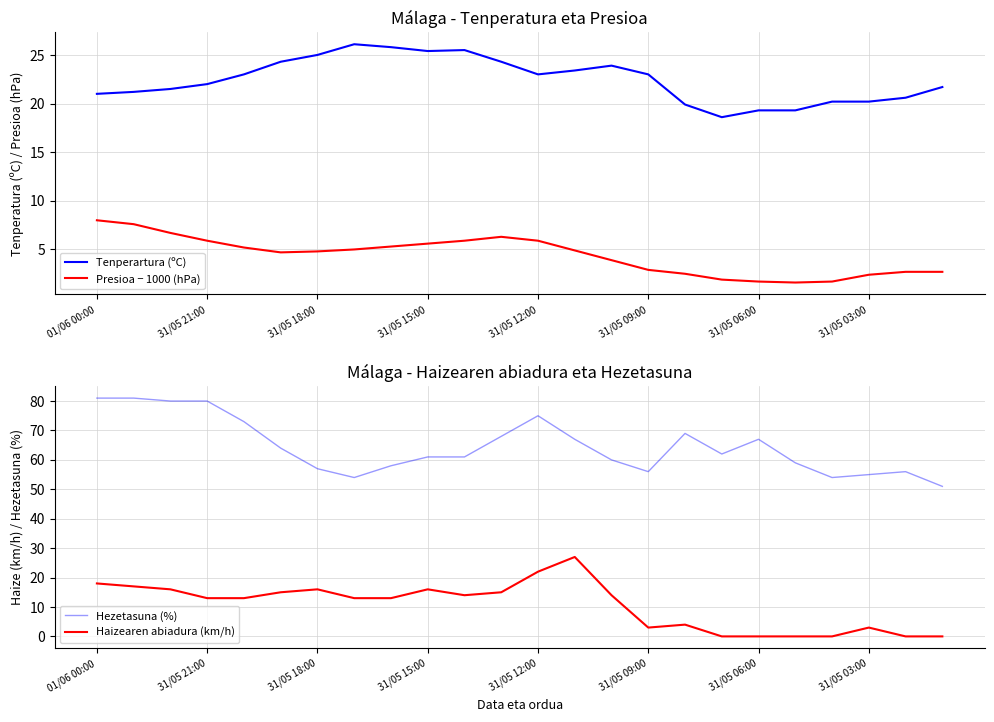

What is the spread (max minus min) of values at 17?

62.0